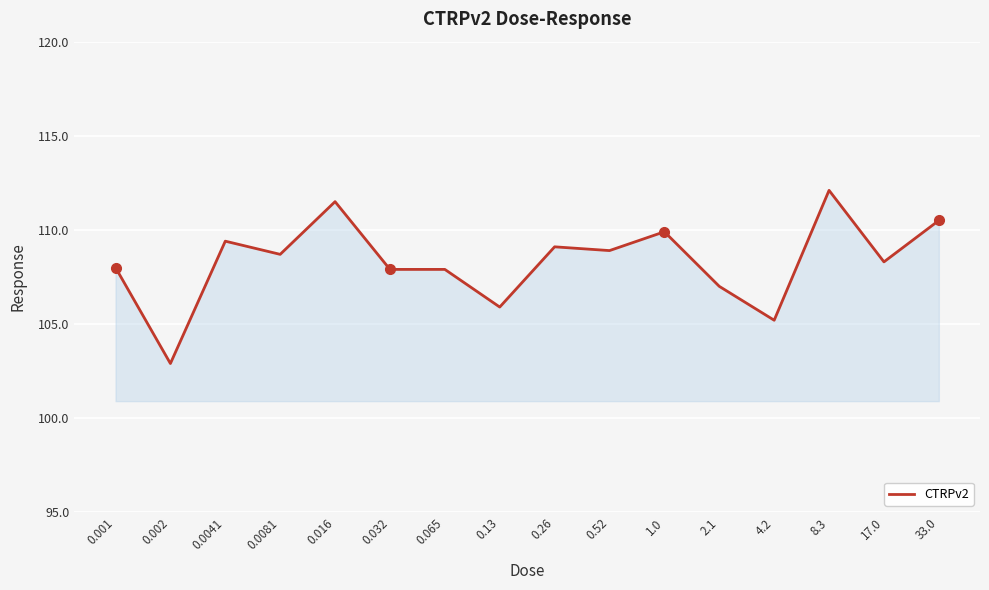

True or false: the data shows 173.7 at 1.0.

False